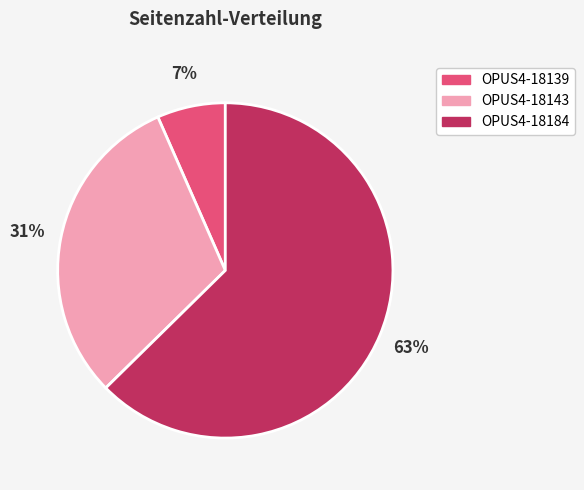

Combined, do OPUS4-18143 and OPUS4-18184 account for over 50%?

Yes